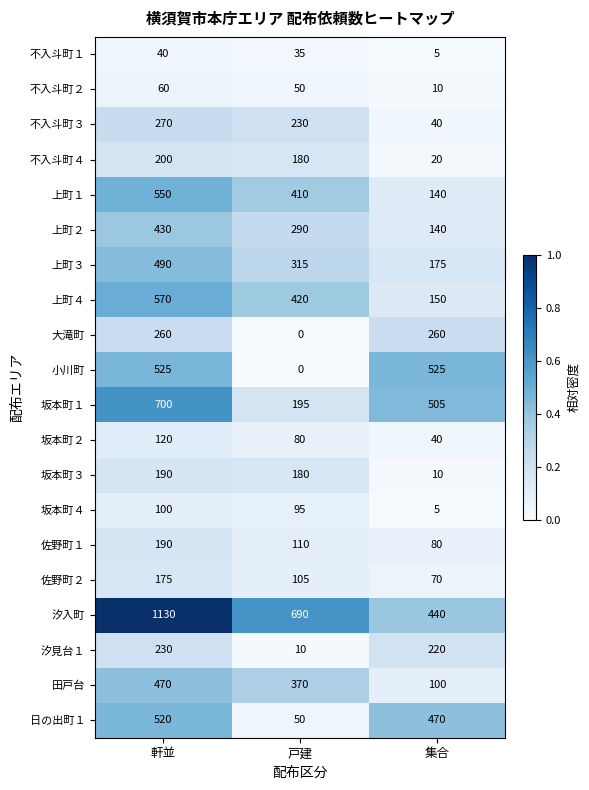

What is the greatest value displayed?

1130